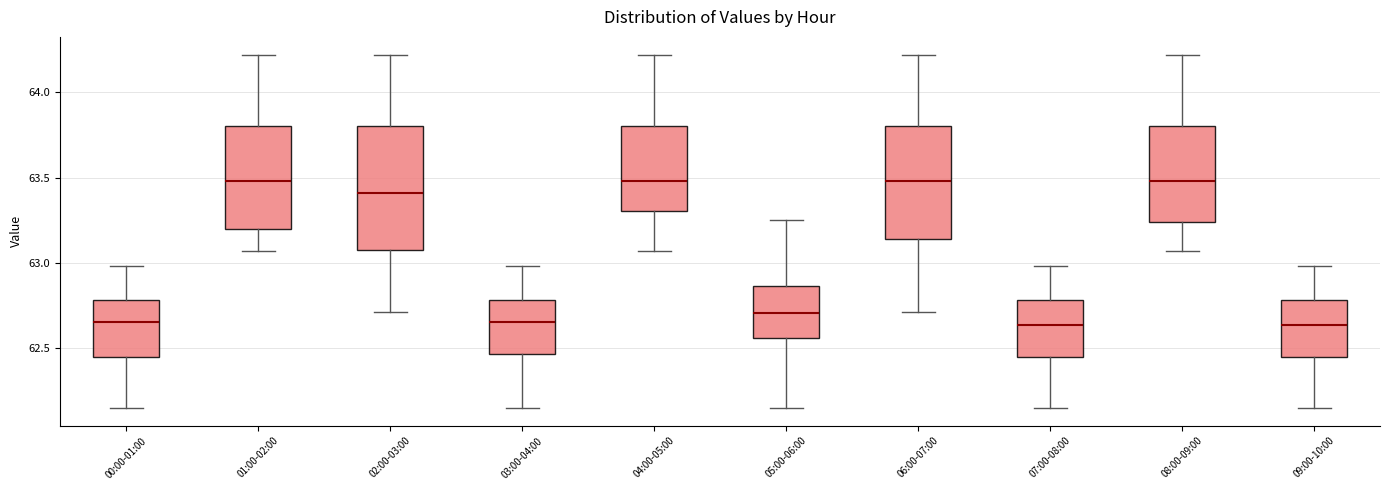

Comparing the boxes themselves (not the whiskers), which one is the tallest?

02:00-03:00